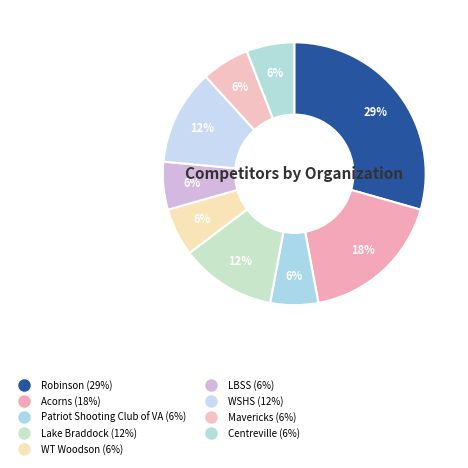

What portion of the pie excludes Mavericks?

94.1%